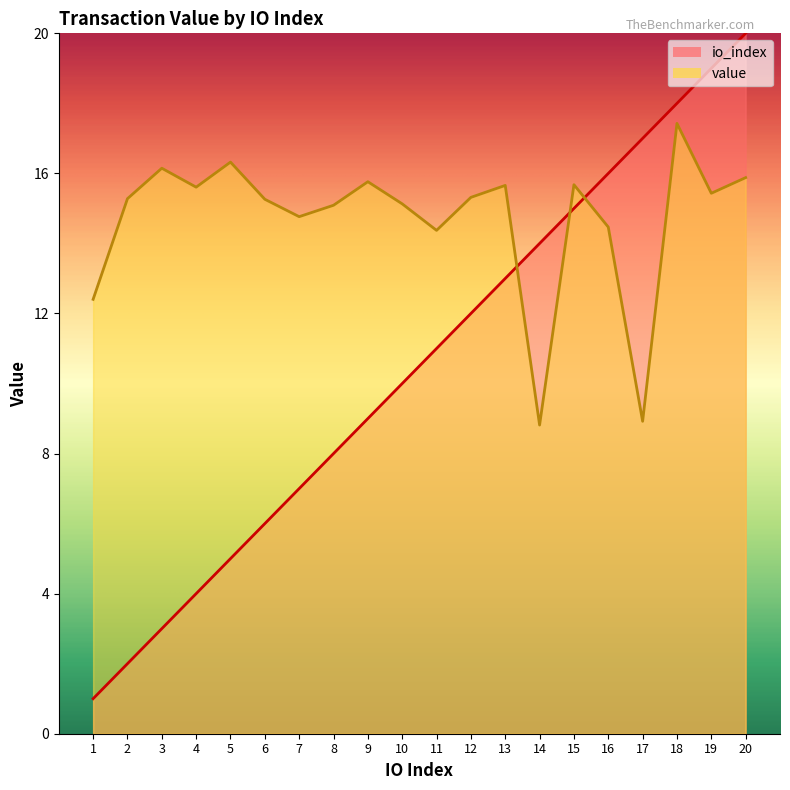

After their last crossing, which series has the higher values: io_index or value?

io_index